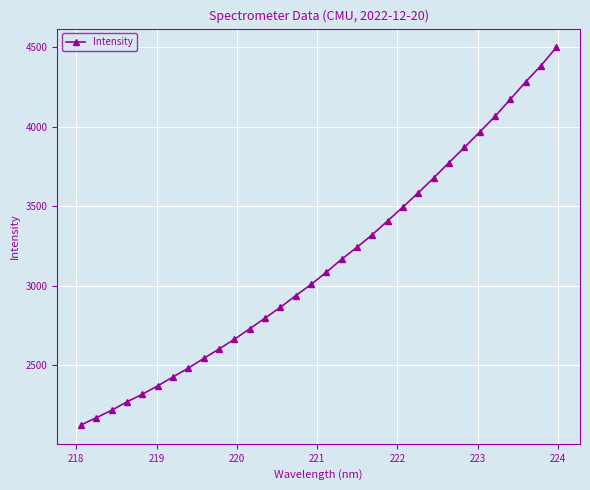

What is the minimum value shown in the chart?

2126.5